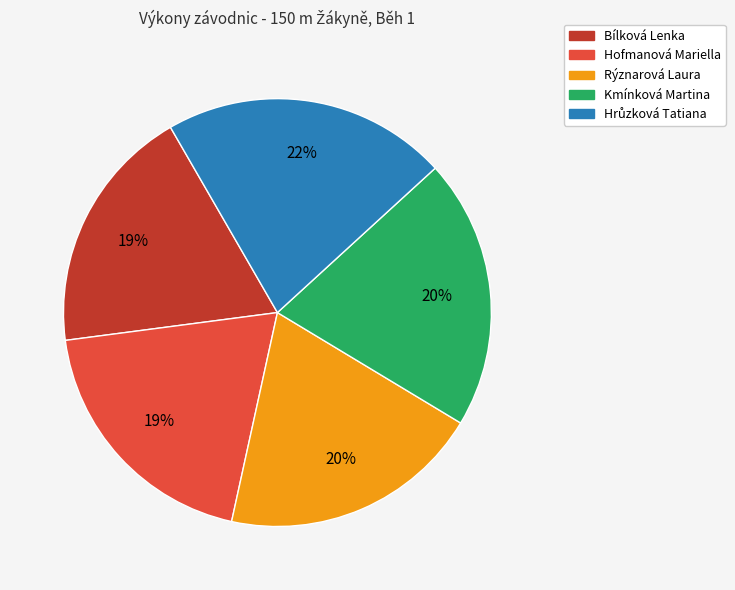

Is Hofmanová Mariella the majority of the pie?

No